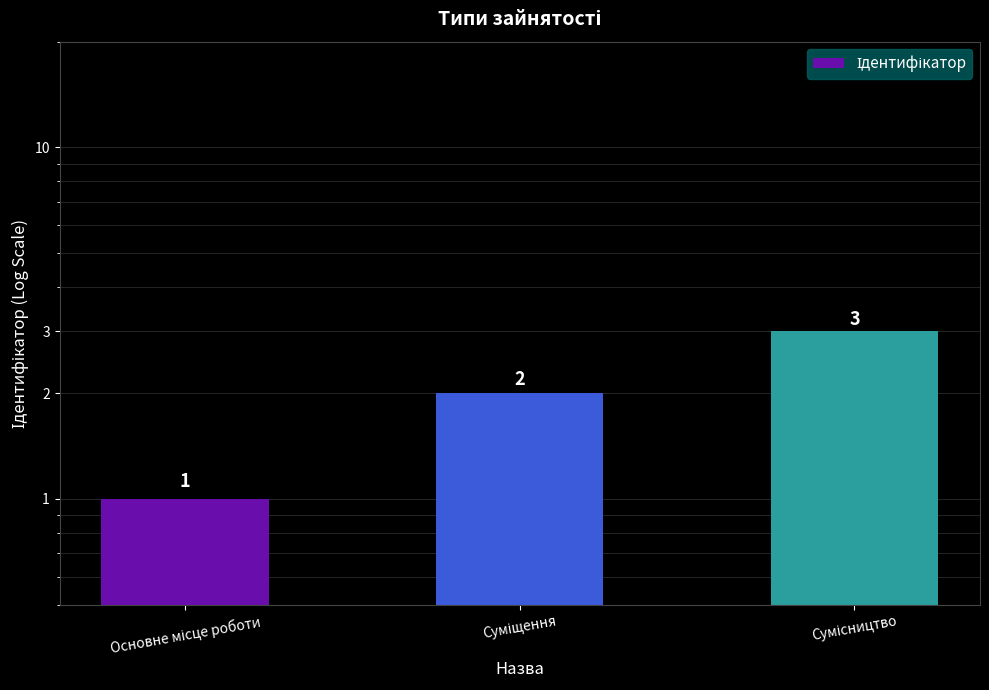

What is the change in value from Суміщення to Сумісництво?

+1